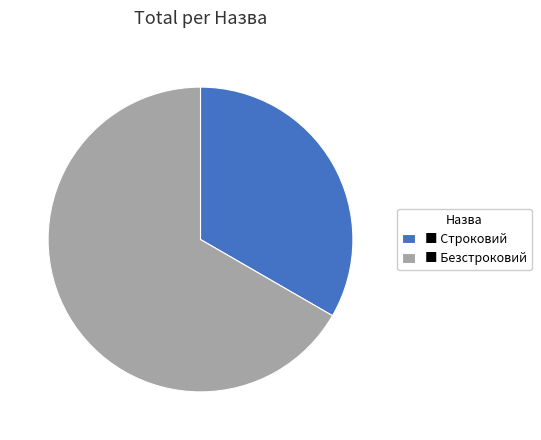

Which category accounts for the majority?

■ Безстроковий